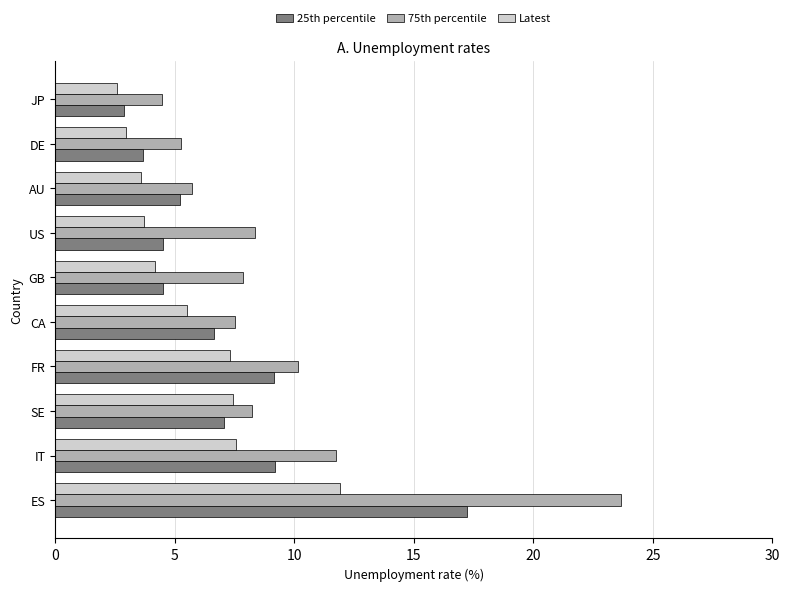

What is the smallest value displayed?

2.6